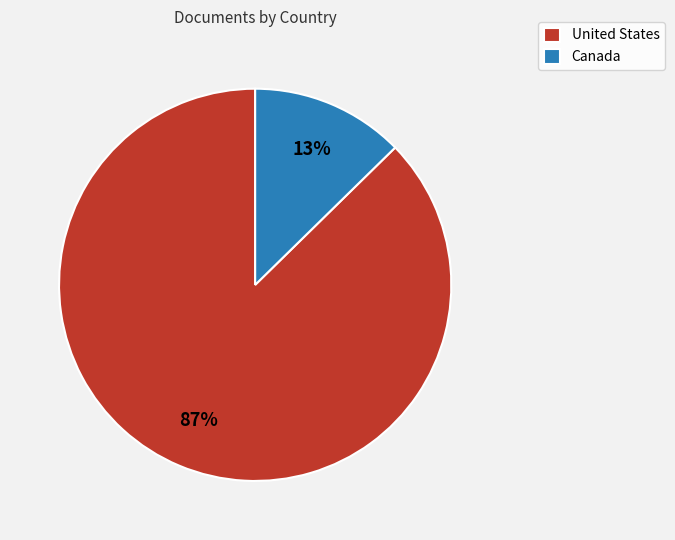

Combined, do Canada and United States account for over 50%?

Yes